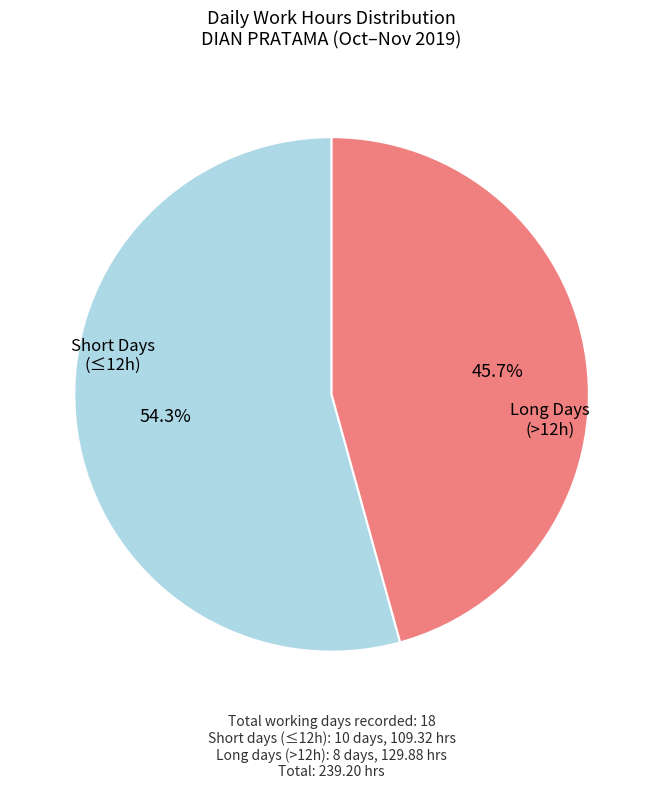

How many slices are in this pie chart?

2